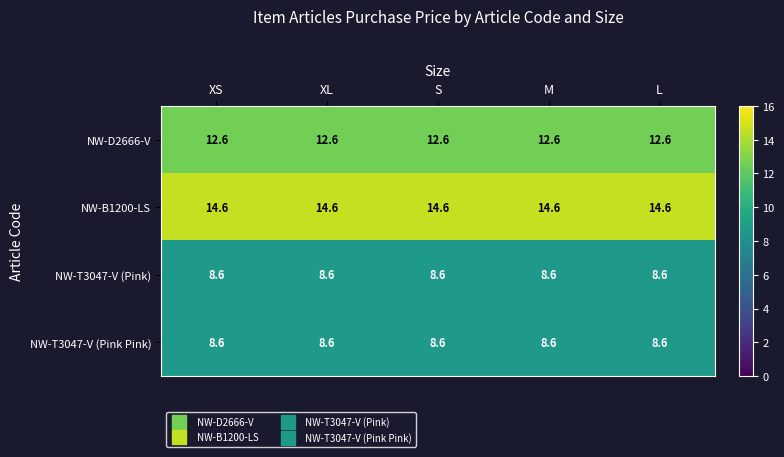

Is it true that NW-T3047-V (Pink Pink) equals 3.5 at XS?

False